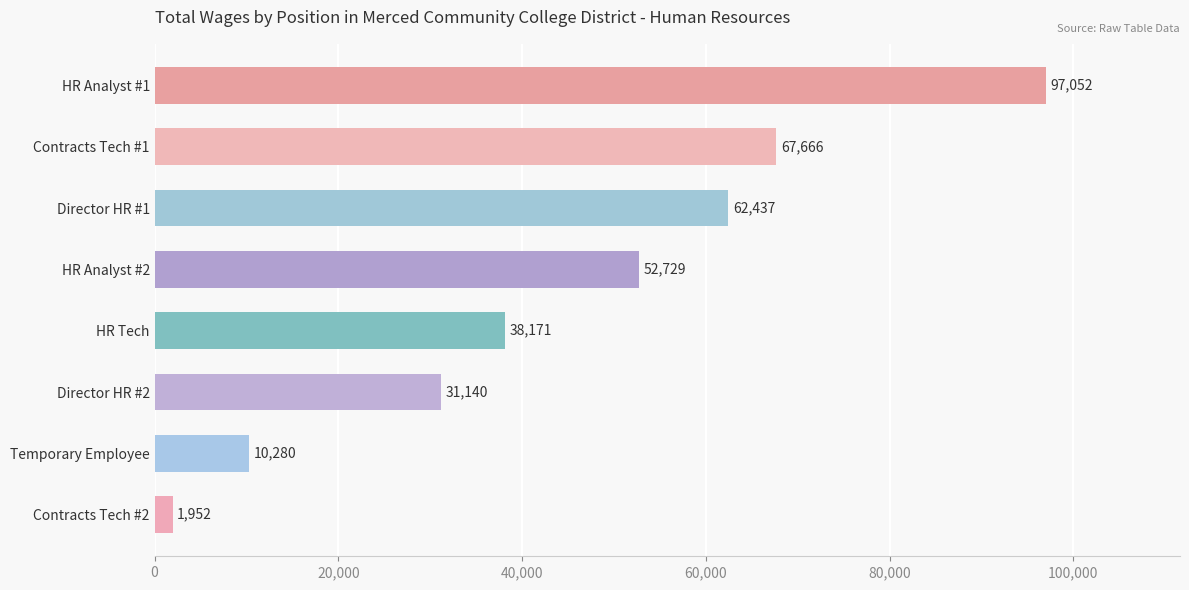

What is the difference between the maximum and minimum values?

95100